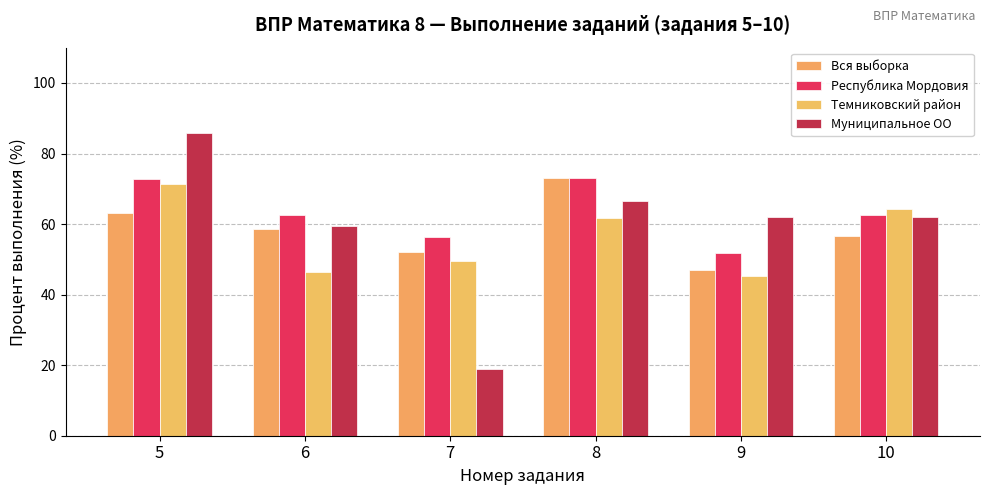

Is it true that Республика Мордовия equals 51.9 at 9?

True